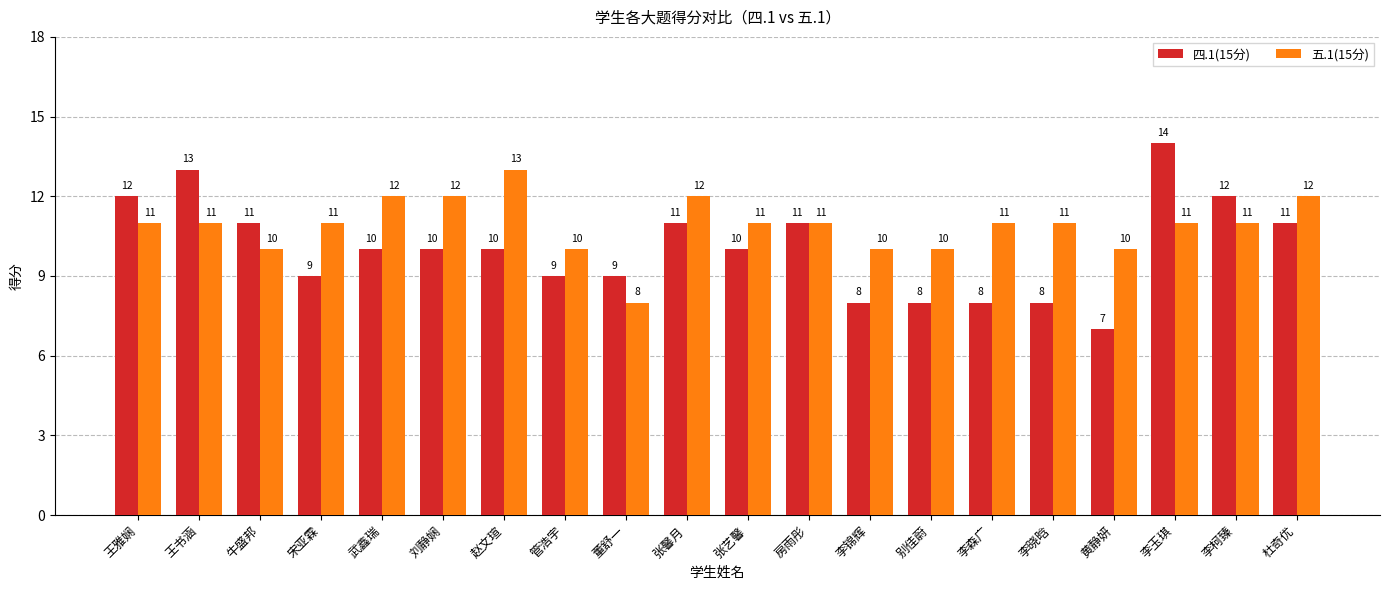

Reading left to right, extract all data points from this chart.

四.1(15分): 12	13	11	9	10	10	10	9	9	11	10	11	8	8	8	8	7	14	12	11
五.1(15分): 11	11	10	11	12	12	13	10	8	12	11	11	10	10	11	11	10	11	11	12